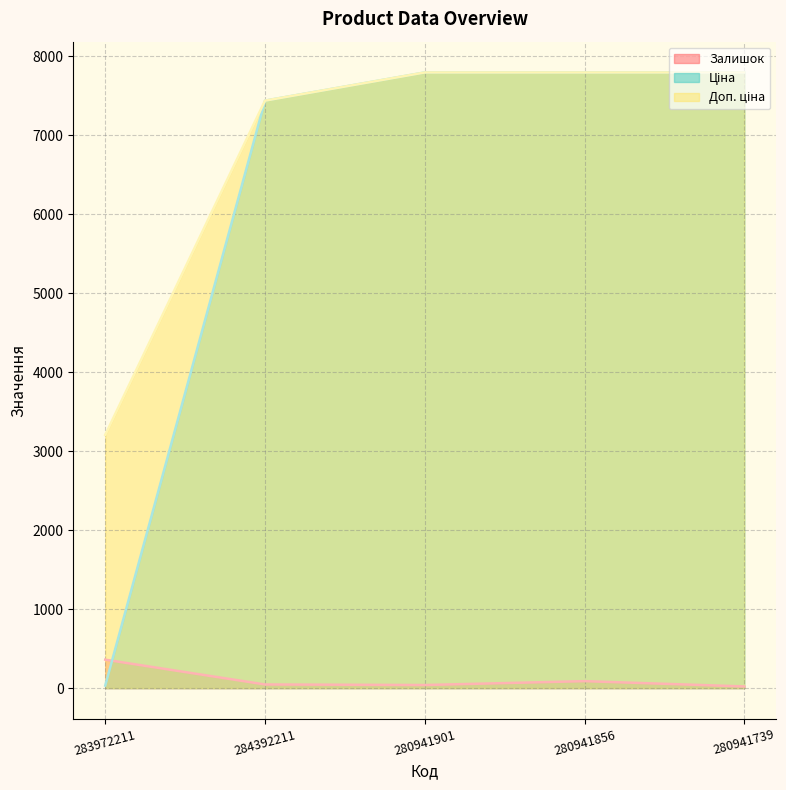

Which series changed the most between 284392211 and 280941901?

Ціна